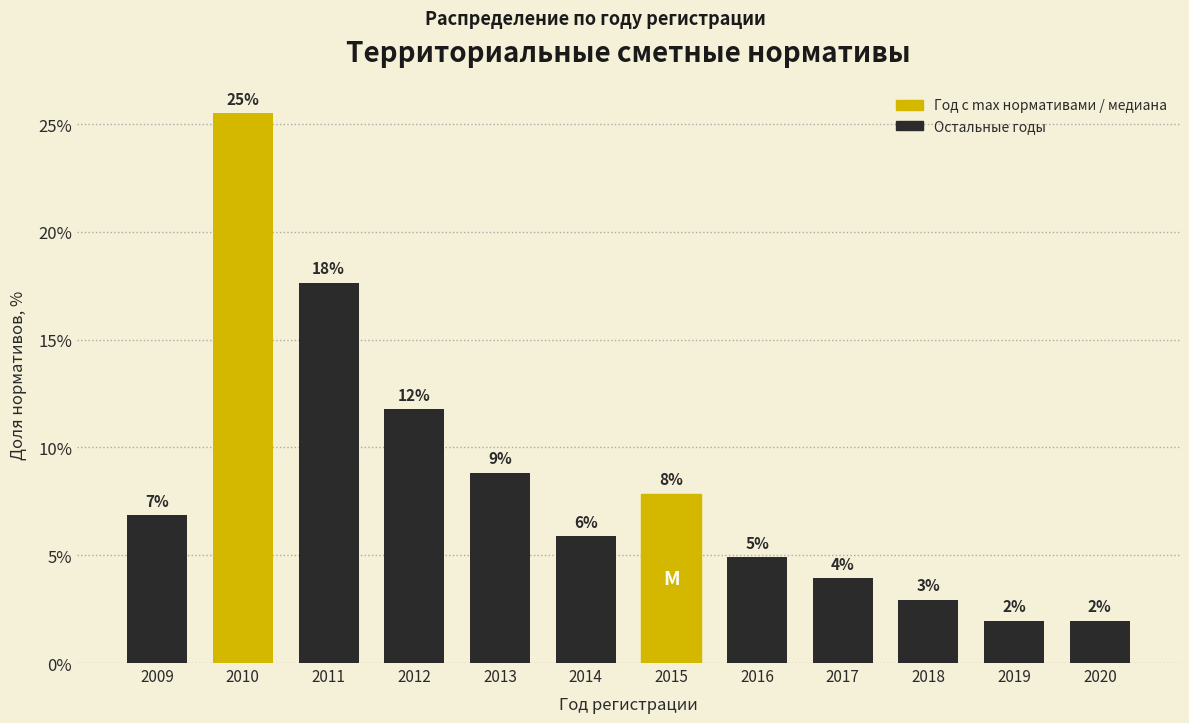

How many bars are there in total?

12